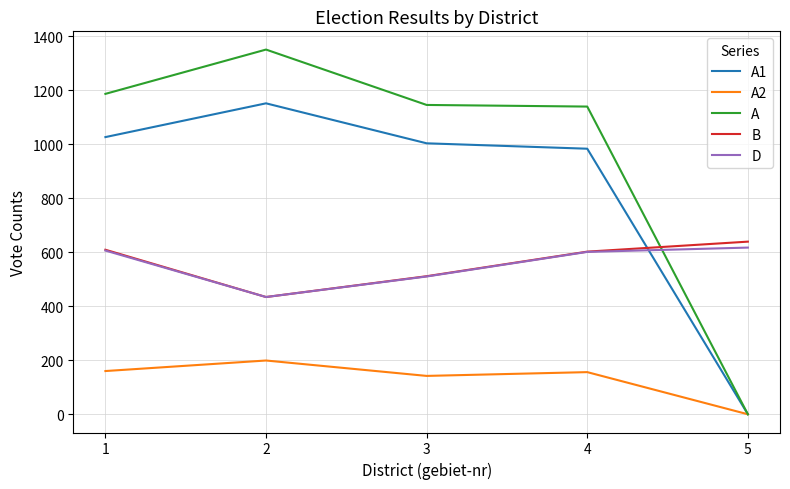

Which series has the largest range (max minus min)?

A